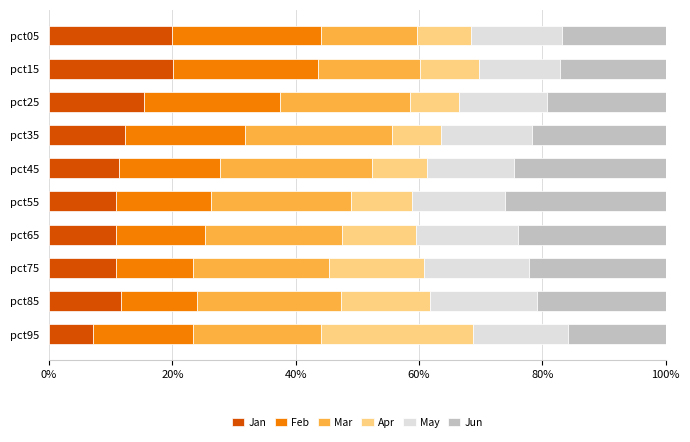

What is the approximate value of Jan at pct55?

10.9